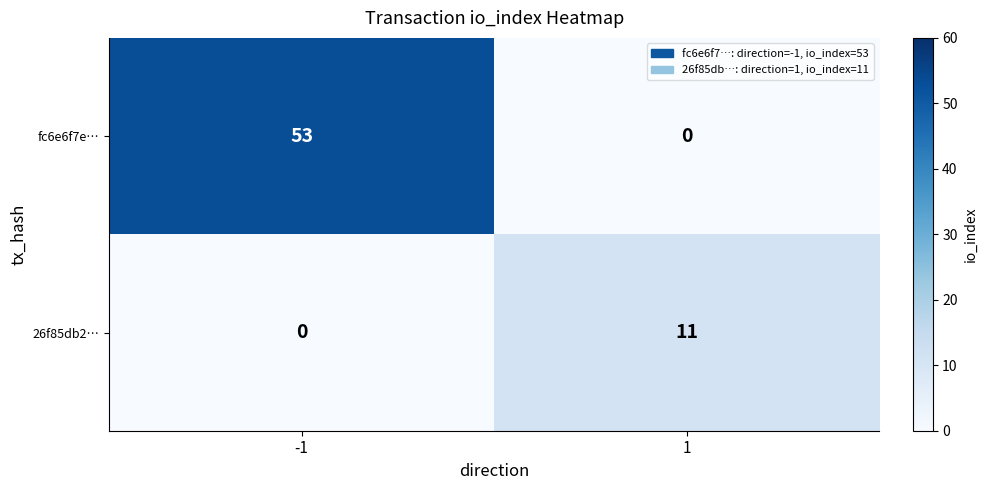

What is the difference between the maximum and minimum values in the 26f85db2… series?

11